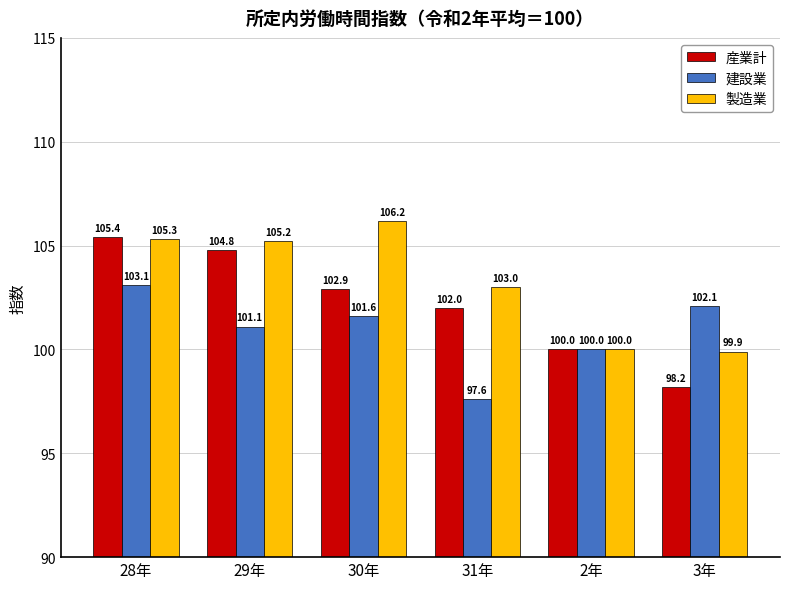

What is the minimum value shown in the chart?

97.6